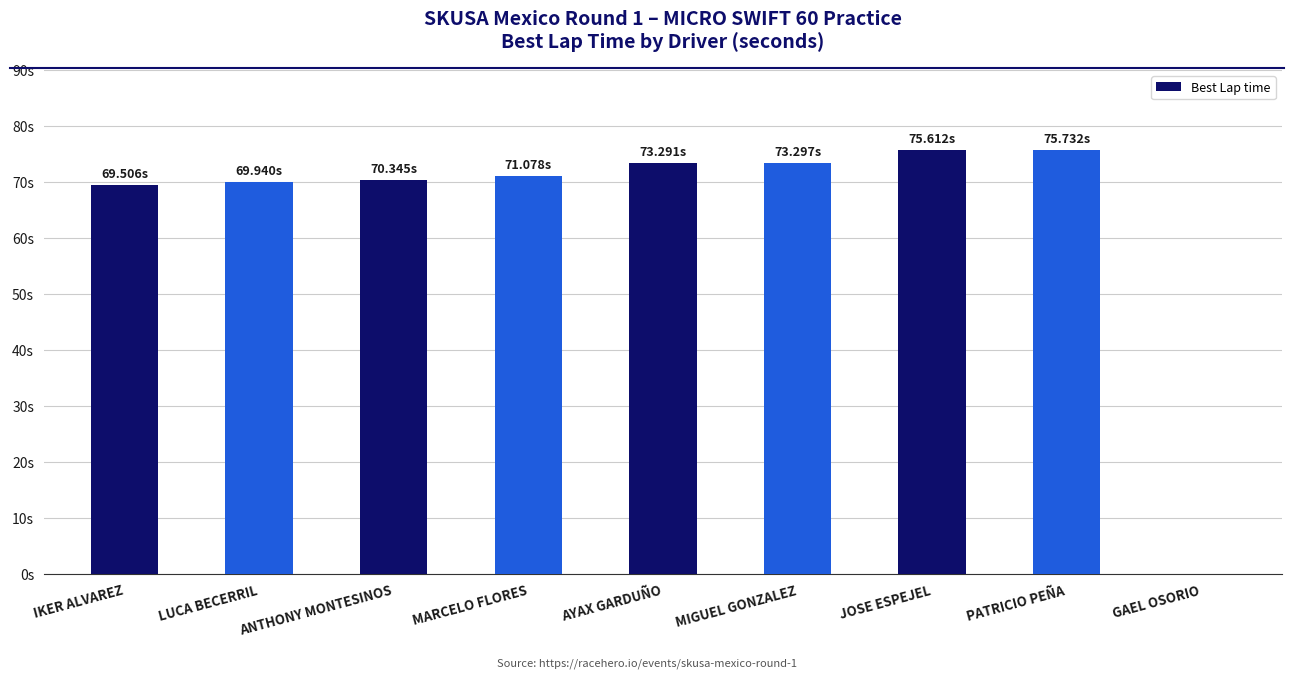

Are the bars grouped side by side (vs. stacked)?

No